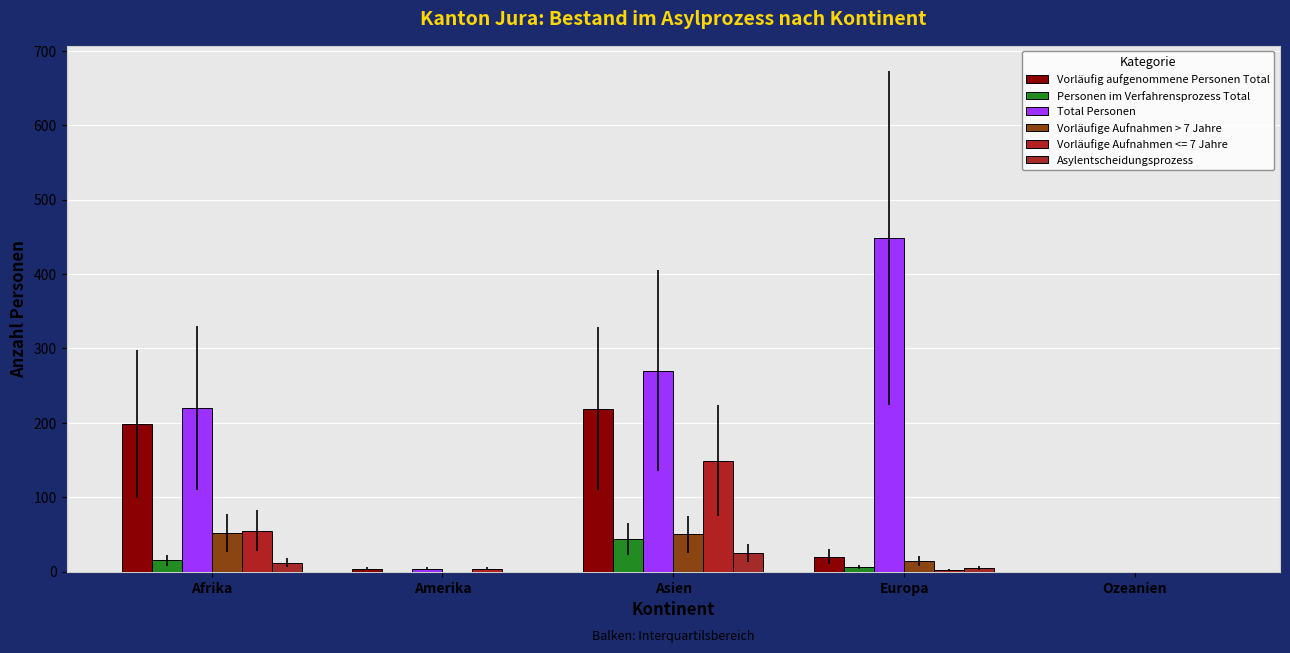

Are the bars horizontal?

No